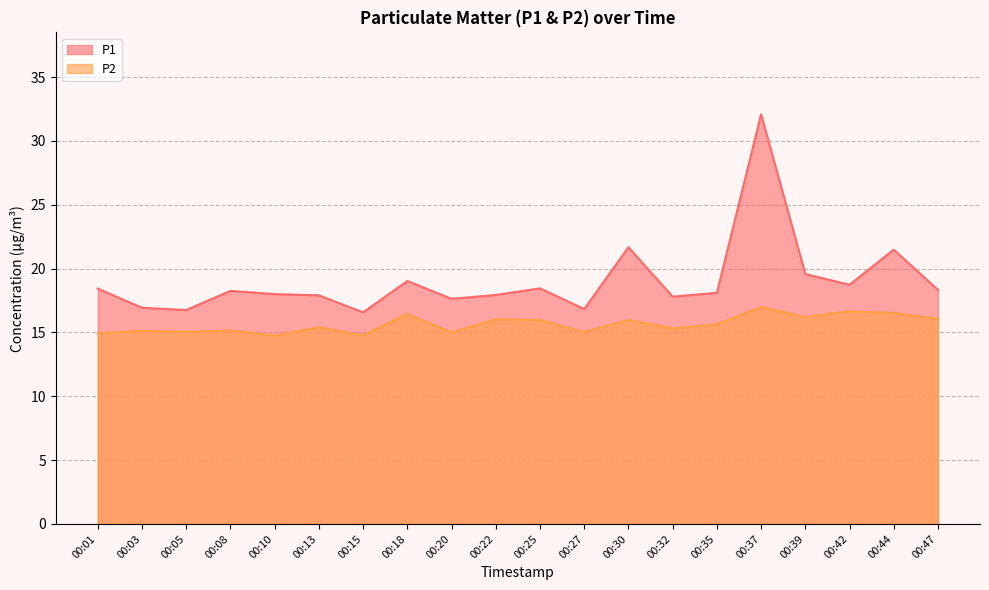

Is it true that P2 equals 15.0 at 00:20?

True